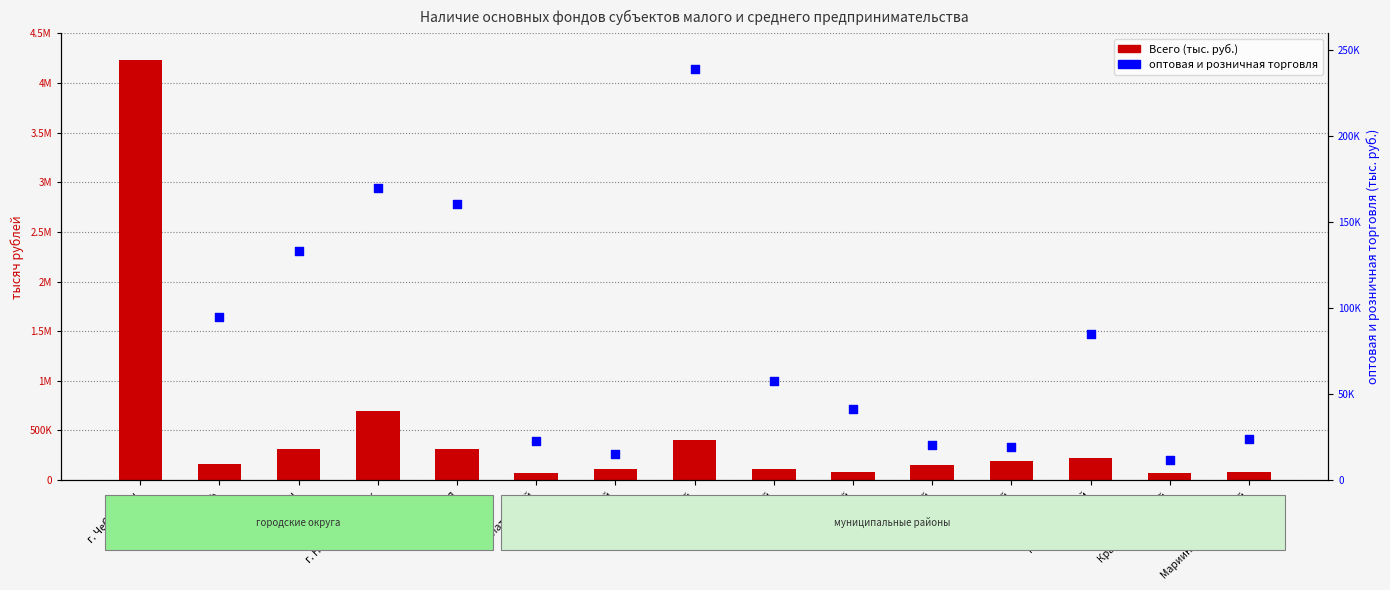

Which series has the largest Y range (max minus min)?

Всего (тыс. руб.)